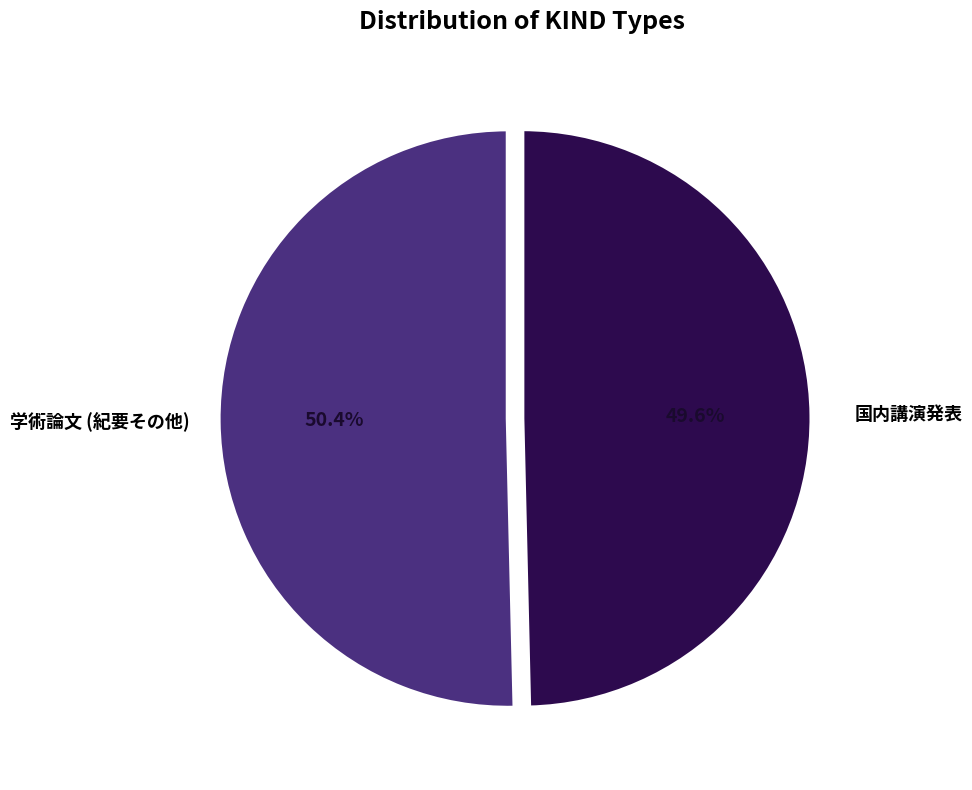

What percentage do 国内講演発表 and 学術論文 (紀要その他) together represent?

100.0%